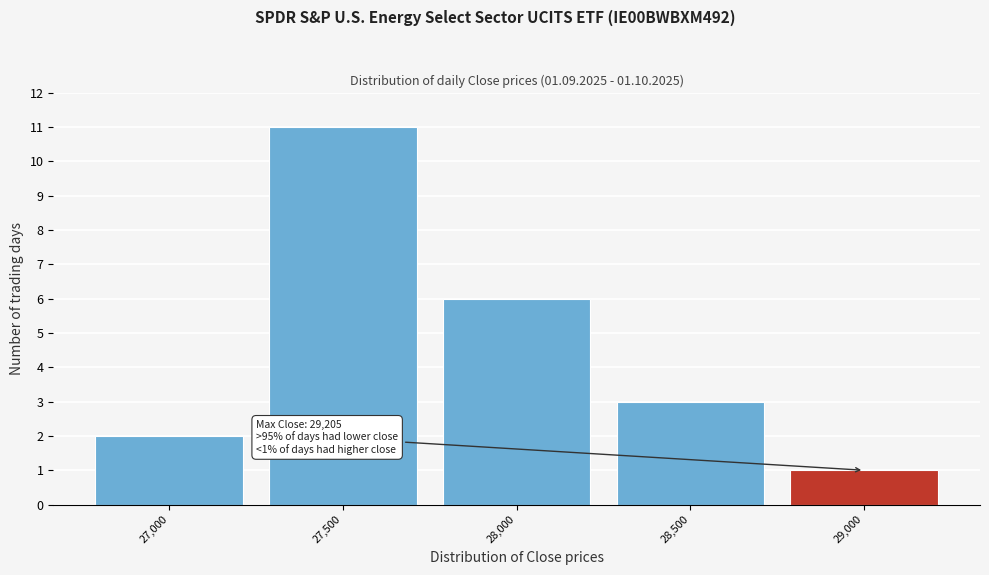

Reading left to right, list all the values displayed in this chart.

2	11	6	3	1